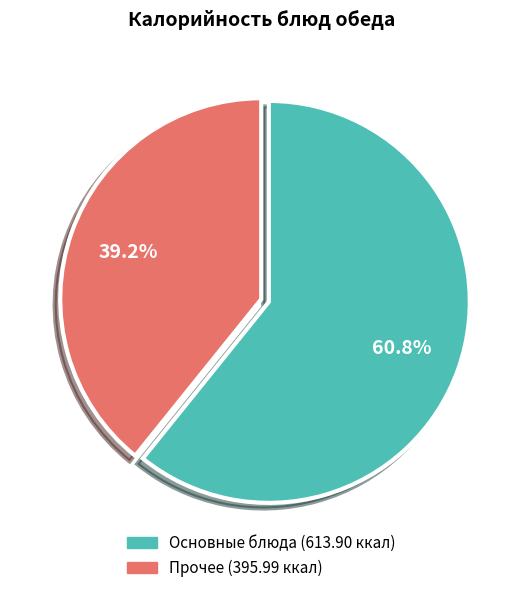

Does any single category account for the majority?

Yes